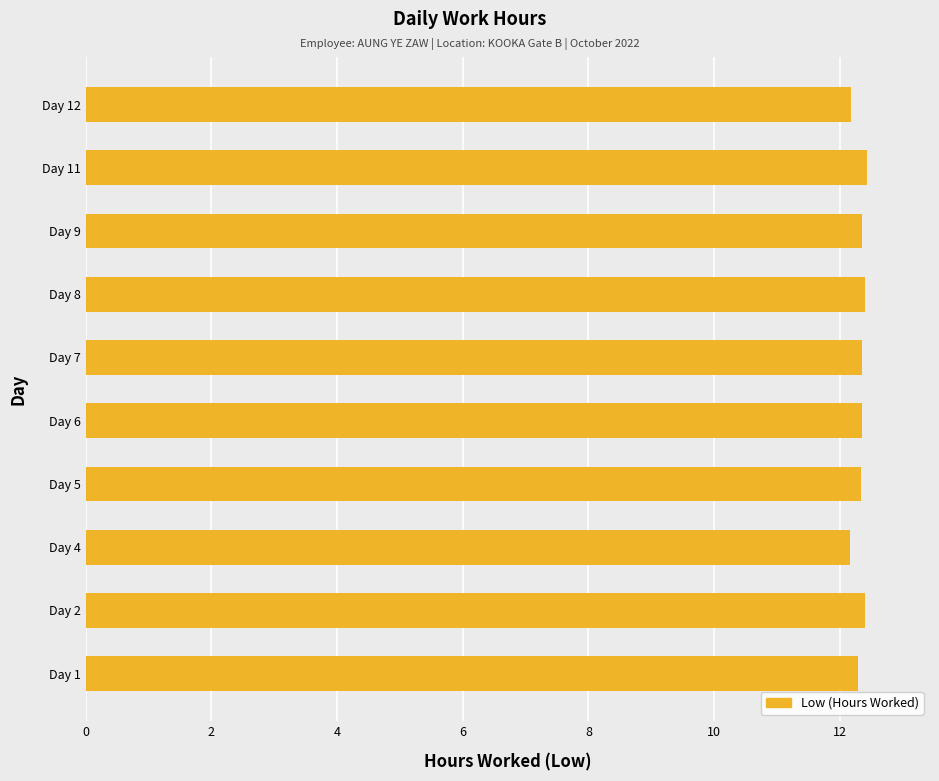

True or false: the data shows 3.0 at Day 2.

False